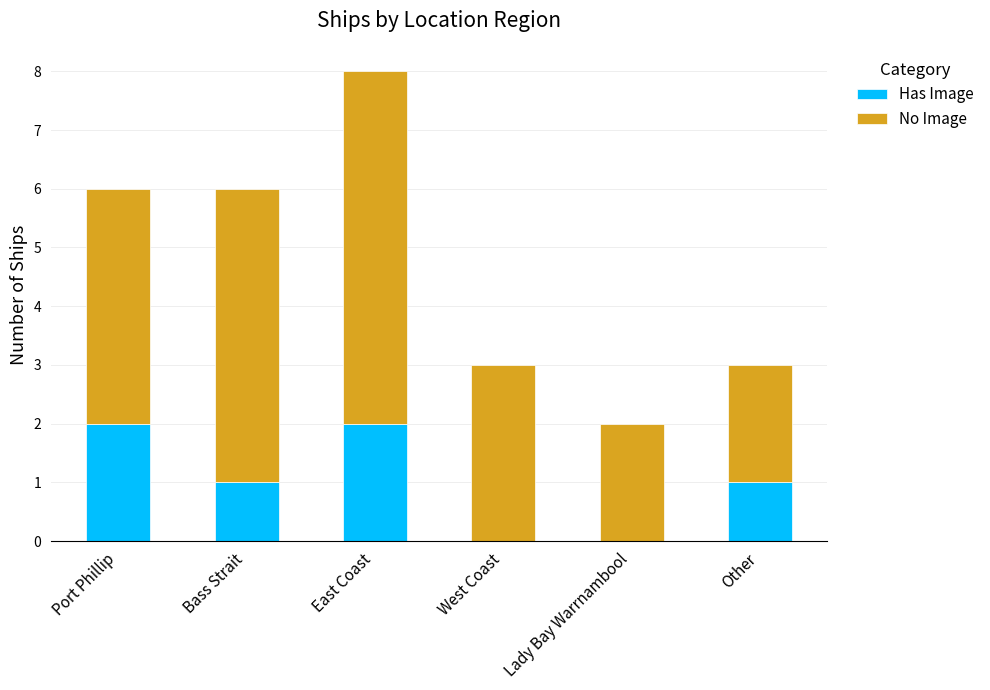

At which category is the sum across all series the highest?

East Coast